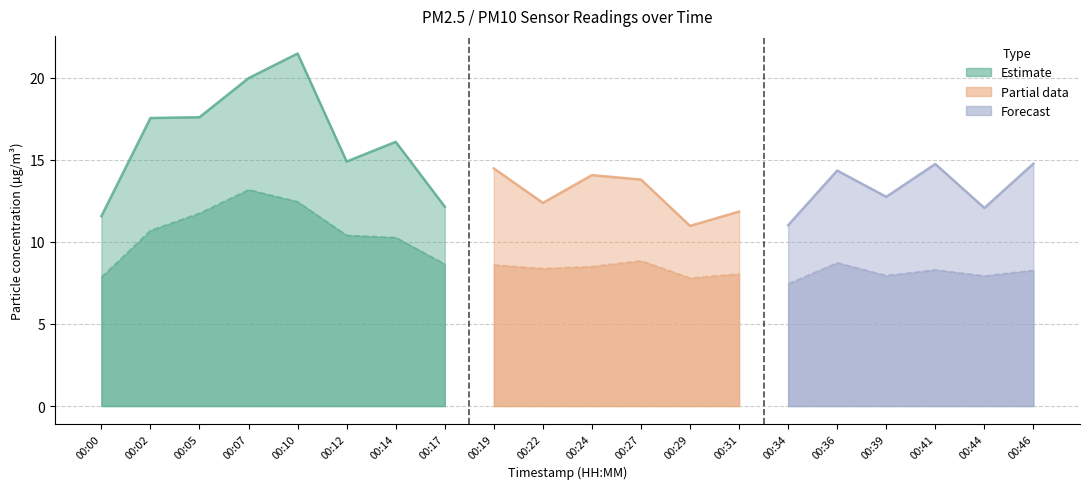

What is the difference between the maximum and second lowest values in the P1 series?

10.5